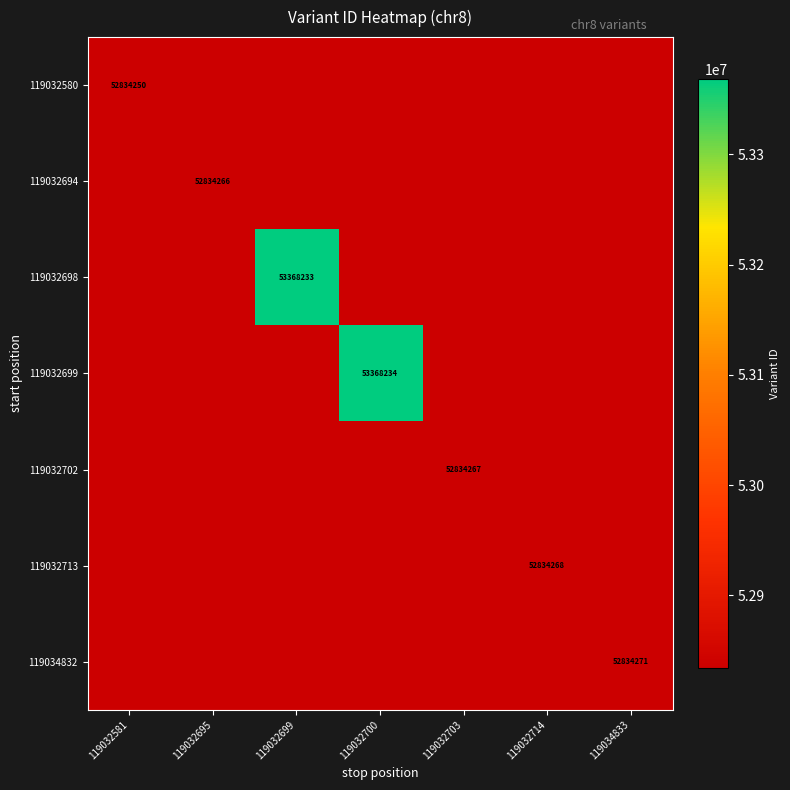

Count the number of data series in this chart.

7